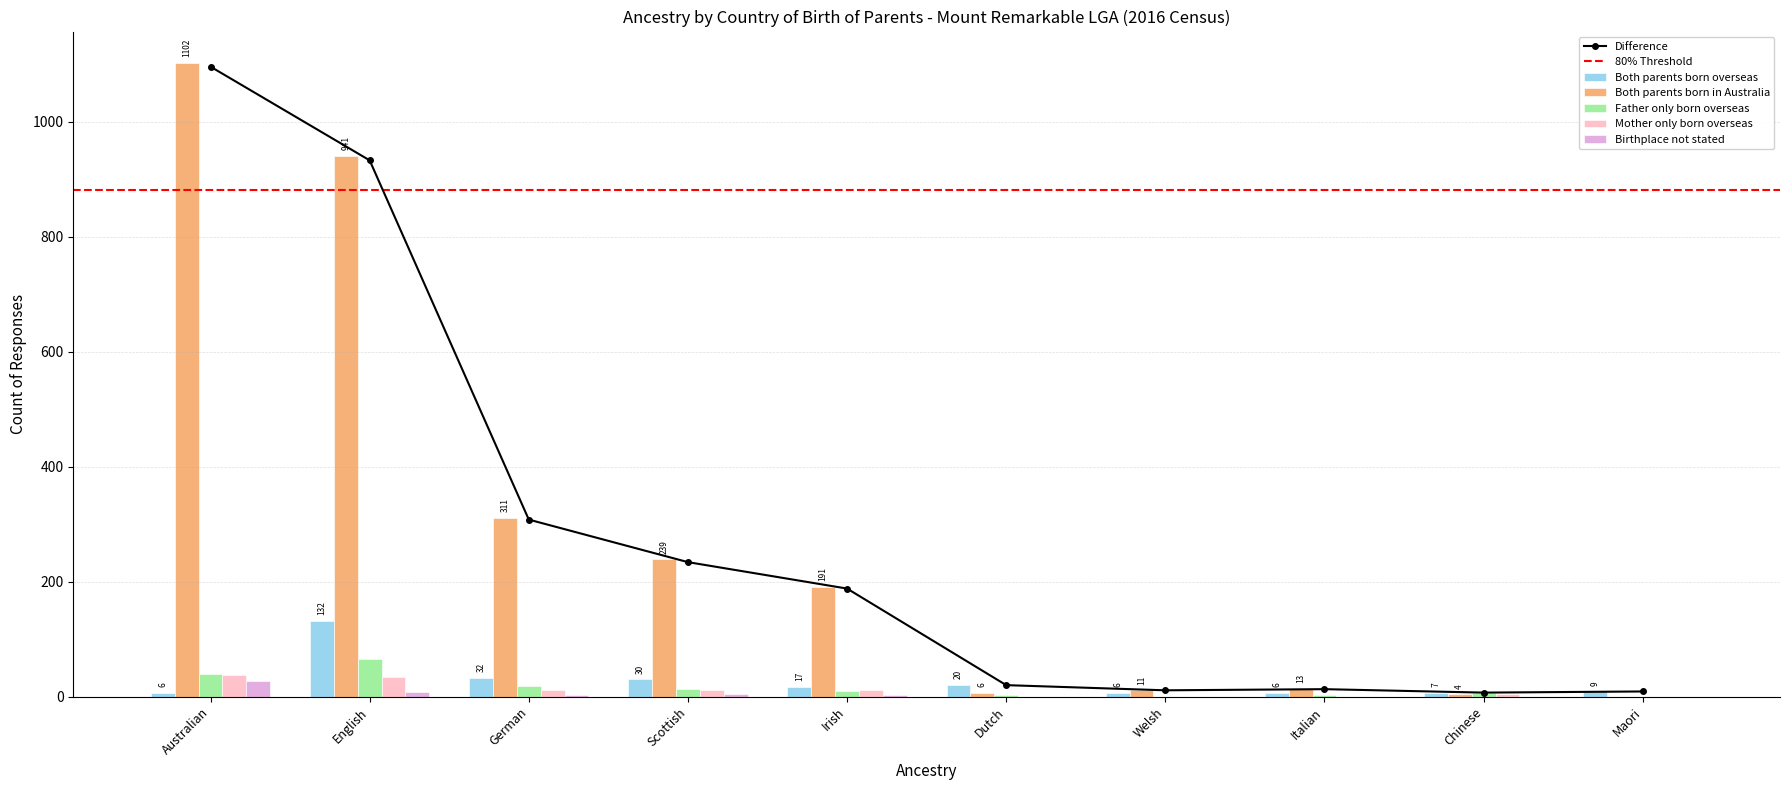

How many values in the Both parents born in Australia series exceed 191?

4